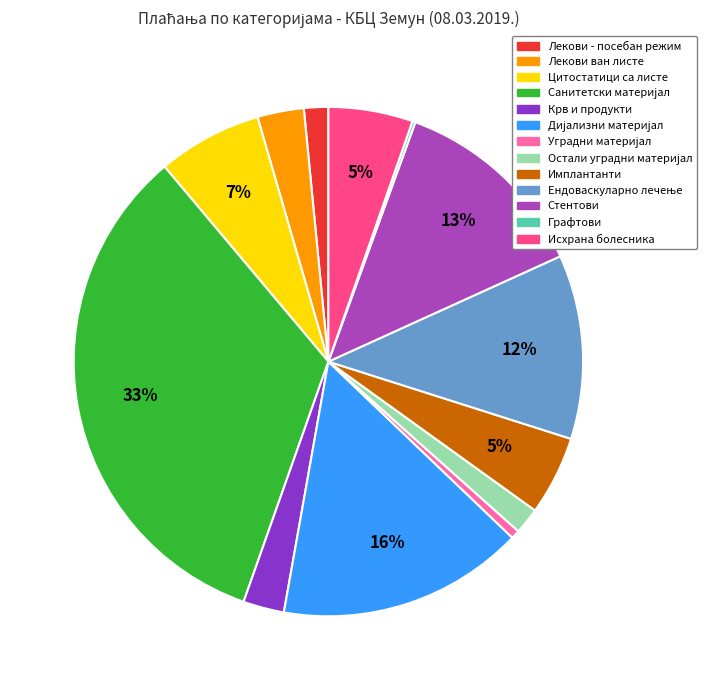

Is there a majority slice in this chart?

No